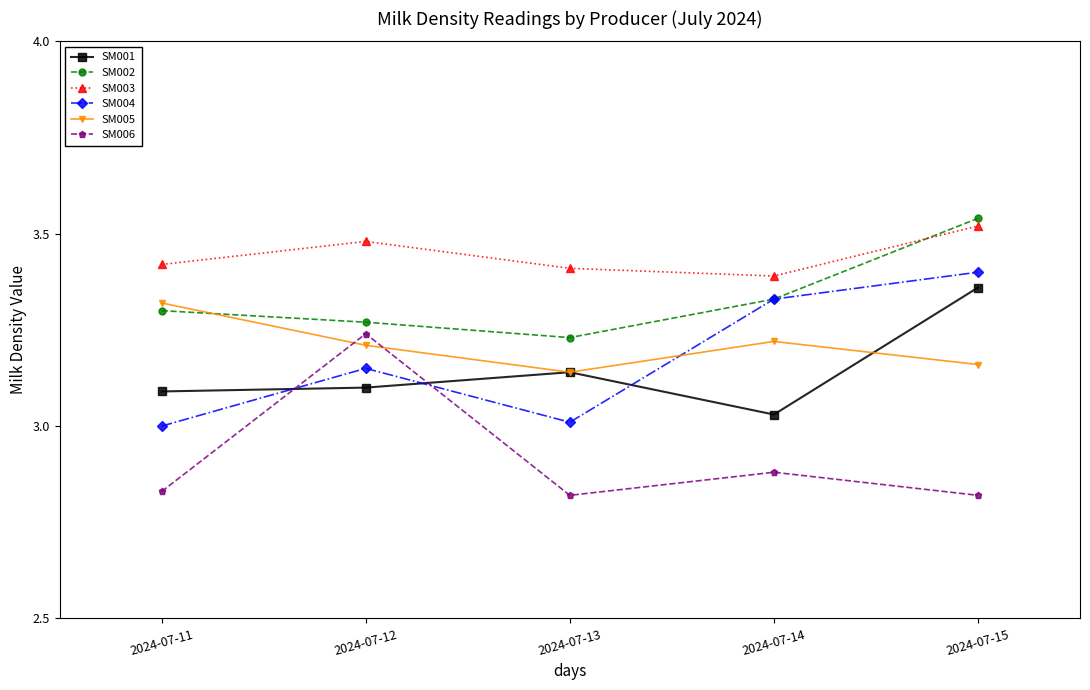

Does the chart display data point markers on the line(s)?

Yes